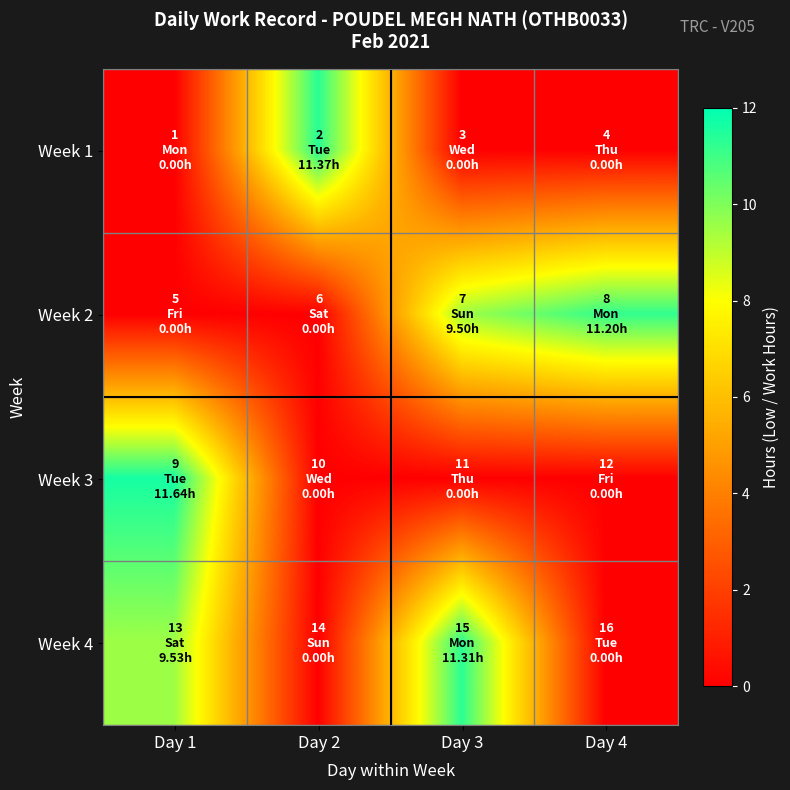

Reading left to right, transcribe all the data shown in this chart.

Week 1: Day 1=0.0	Day 2=11.4	Day 3=0.0	Day 4=0.0
Week 2: Day 1=0.0	Day 2=0.0	Day 3=9.5	Day 4=11.2
Week 3: Day 1=11.6	Day 2=0.0	Day 3=0.0	Day 4=0.0
Week 4: Day 1=9.5	Day 2=0.0	Day 3=11.3	Day 4=0.0